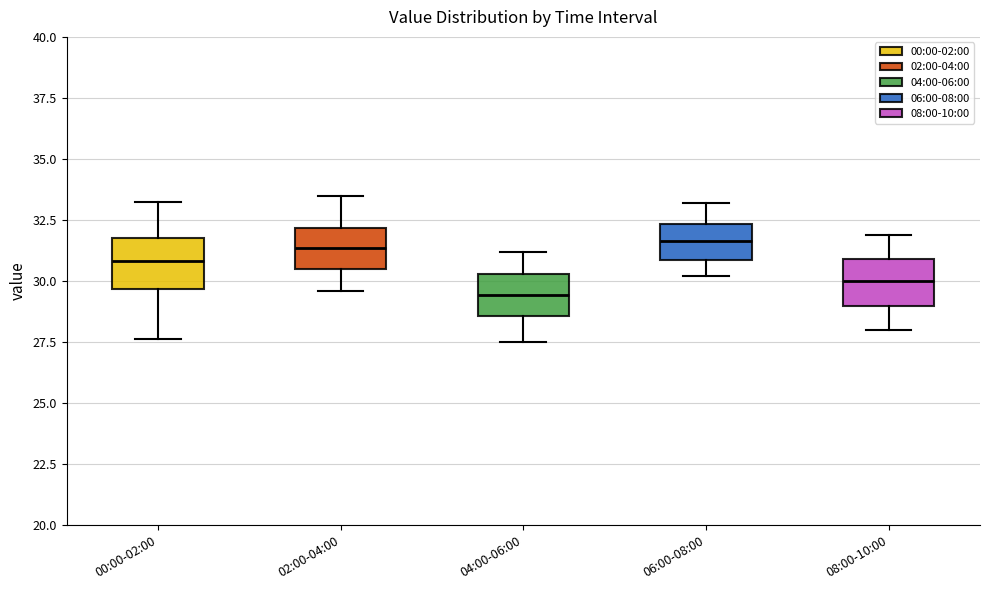

Which box has the lowest median line?

04:00-06:00